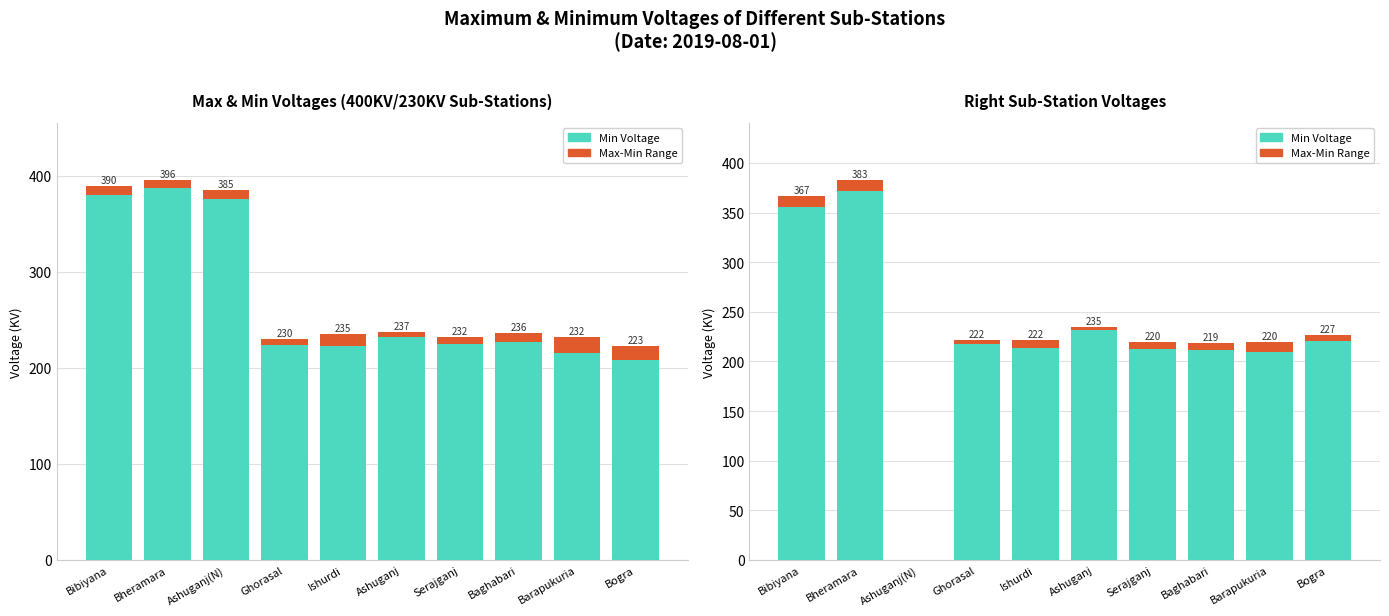

At which category does the chart reach its minimum across all series?

Ashuganj(N)